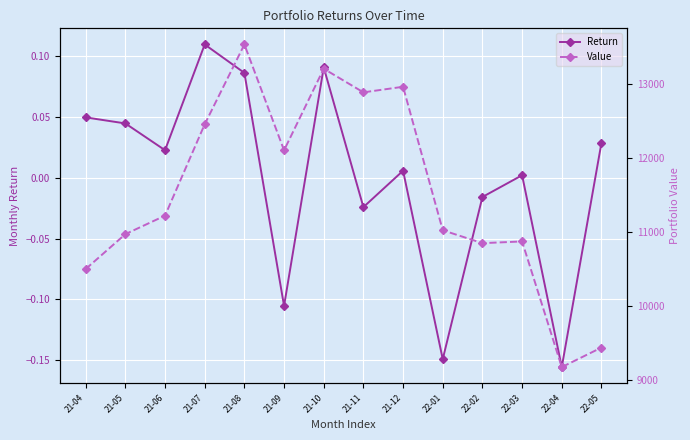

Reading left to right, transcribe all the data shown in this chart.

Return: 21-04=0.0	21-05=0.0	21-06=0.0	21-07=0.1	21-08=0.1	21-09=-0.1	21-10=0.1	21-11=-0.0	21-12=0.0	22-01=-0.1	22-02=-0.0	22-03=0.0	22-04=-0.2	22-05=0.0
Value: 21-04=10497.9	21-05=10968.4	21-06=11218.0	21-07=12450.6	21-08=13527.1	21-09=12099.3	21-10=13199.8	21-11=12881.1	21-12=12956.5	22-01=11020.8	22-02=10846.9	22-03=10870.0	22-04=9174.9	22-05=9438.2